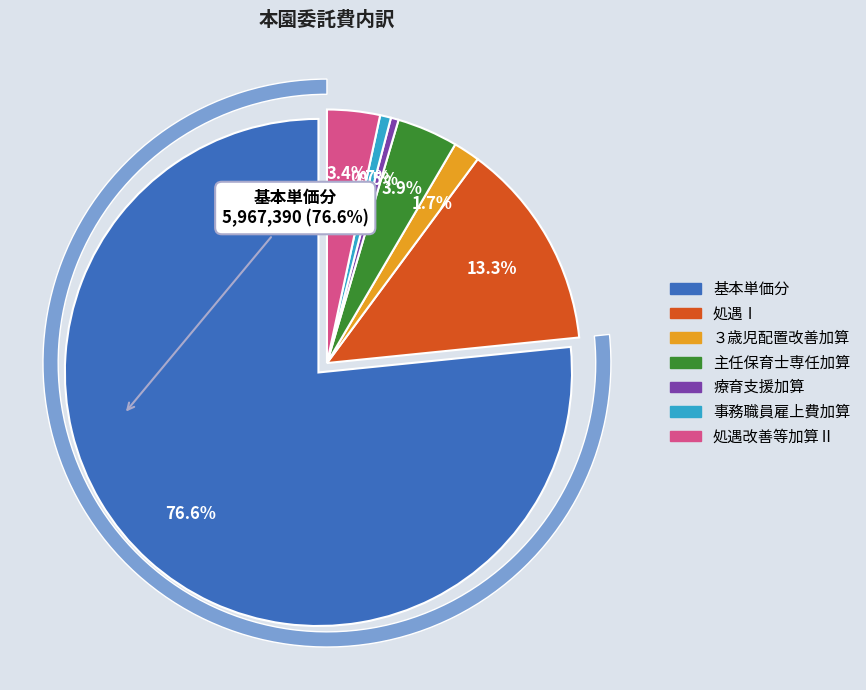

The 基本単価分 slice represents 87% of the pie. True or false?

False